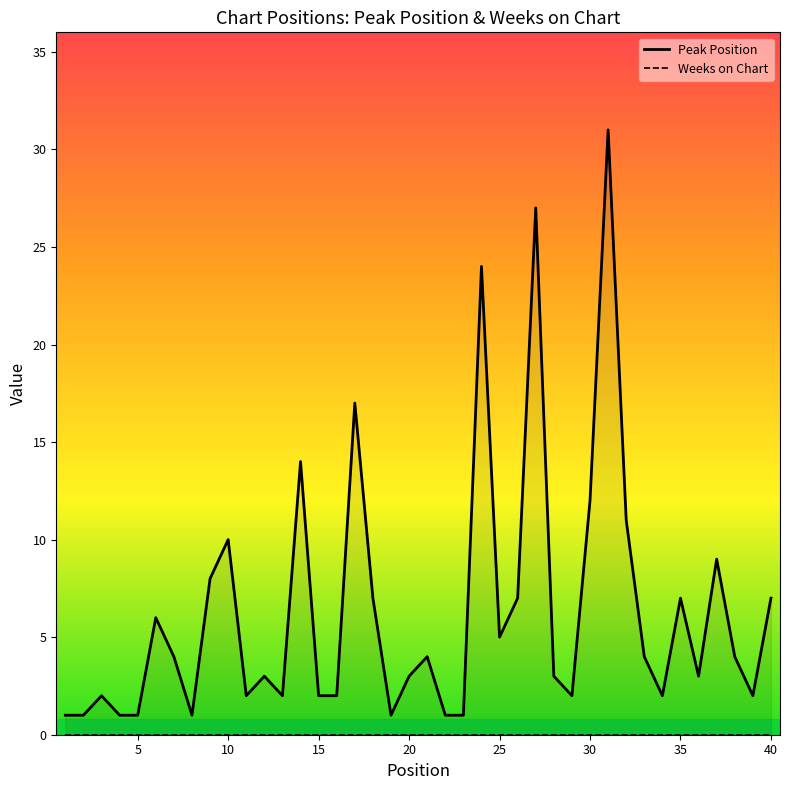

At how many categories does at least one series exceed 1?

32